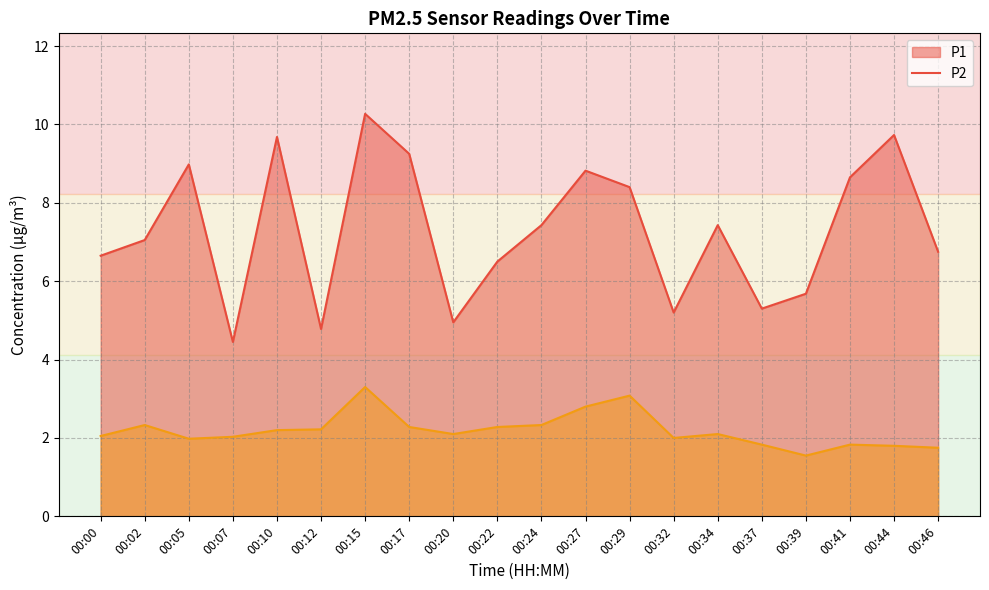

At which label is P2 closest to 2?

00:32